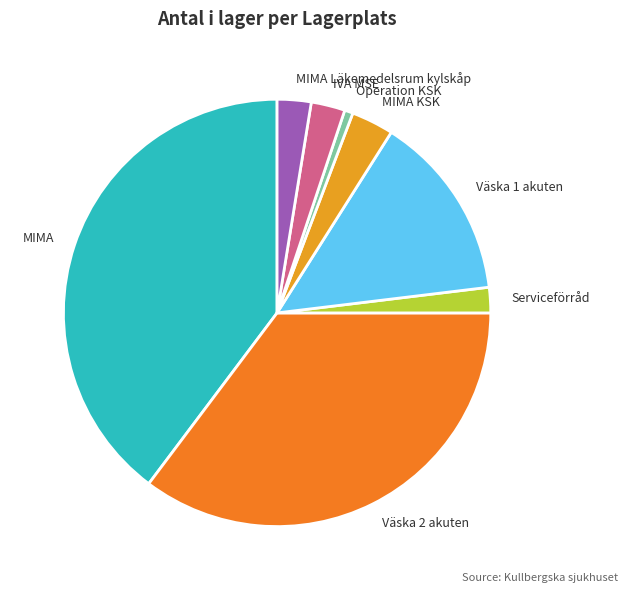

Combined, do MIMA KSK and MIMA account for over 50%?

No